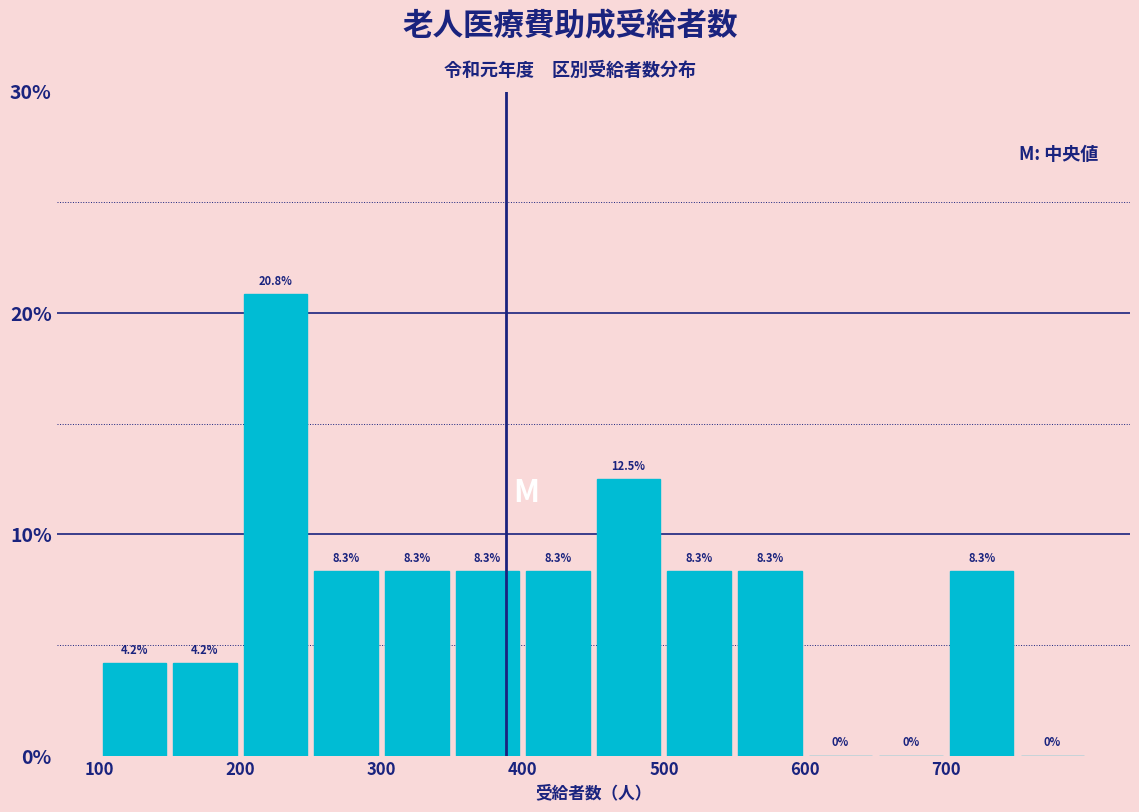

Reading left to right, transcribe this chart: for each bar, give the range it covers on the x-axis and its height.

100 to 150: 4.2
150 to 200: 4.2
200 to 250: 20.8
250 to 300: 8.3
300 to 350: 8.3
350 to 400: 8.3
400 to 450: 8.3
450 to 500: 12.5
500 to 550: 8.3
550 to 600: 8.3
600 to 650: 0.0
650 to 700: 0.0
700 to 750: 8.3
750 to 800: 0.0